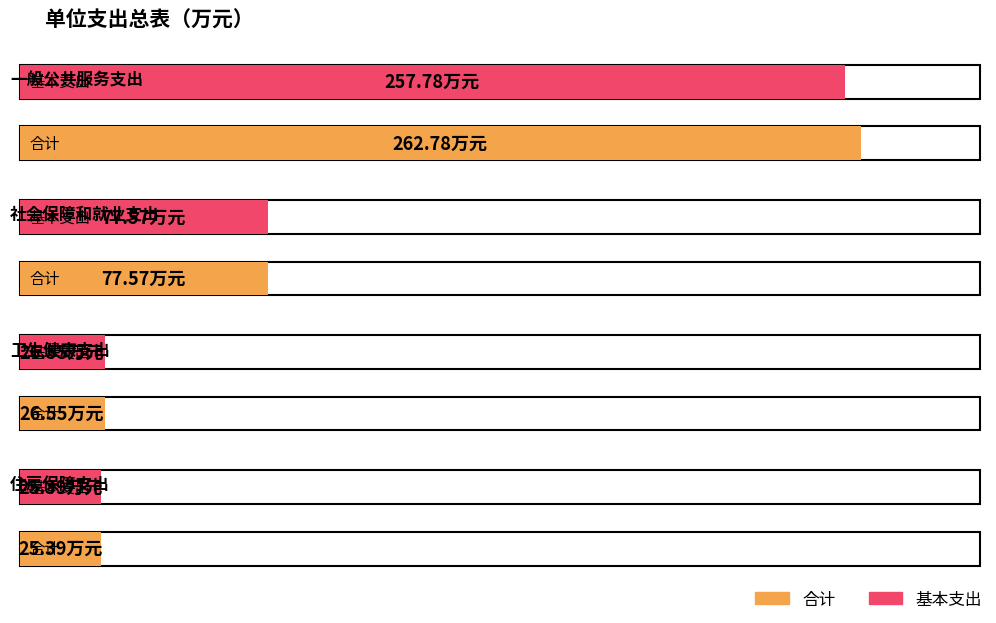

What is the greatest value displayed?

262.8